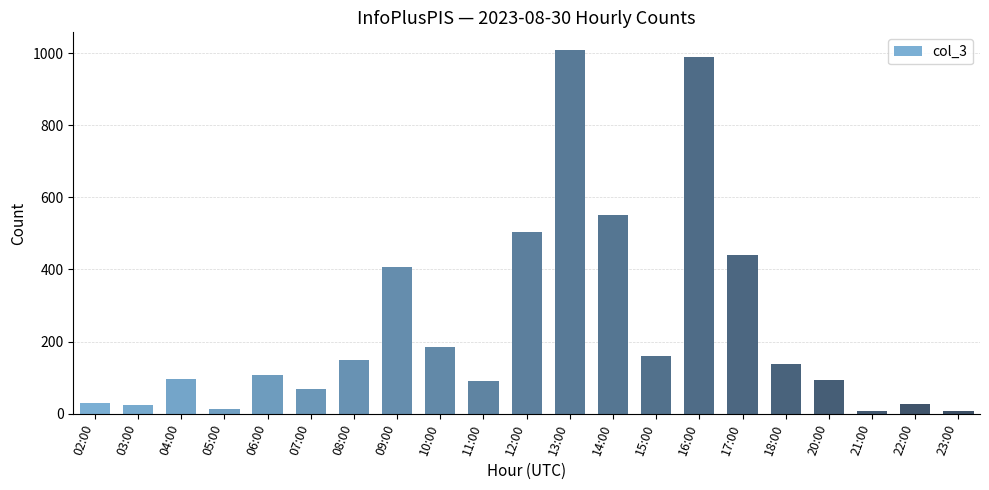

What is the difference between the maximum and minimum values?

1000